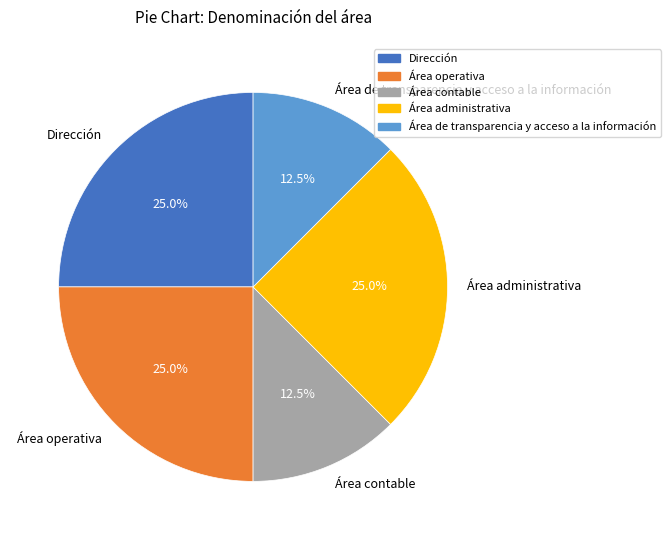

Does Área de transparencia y acceso a la información represent more than half of the total?

No